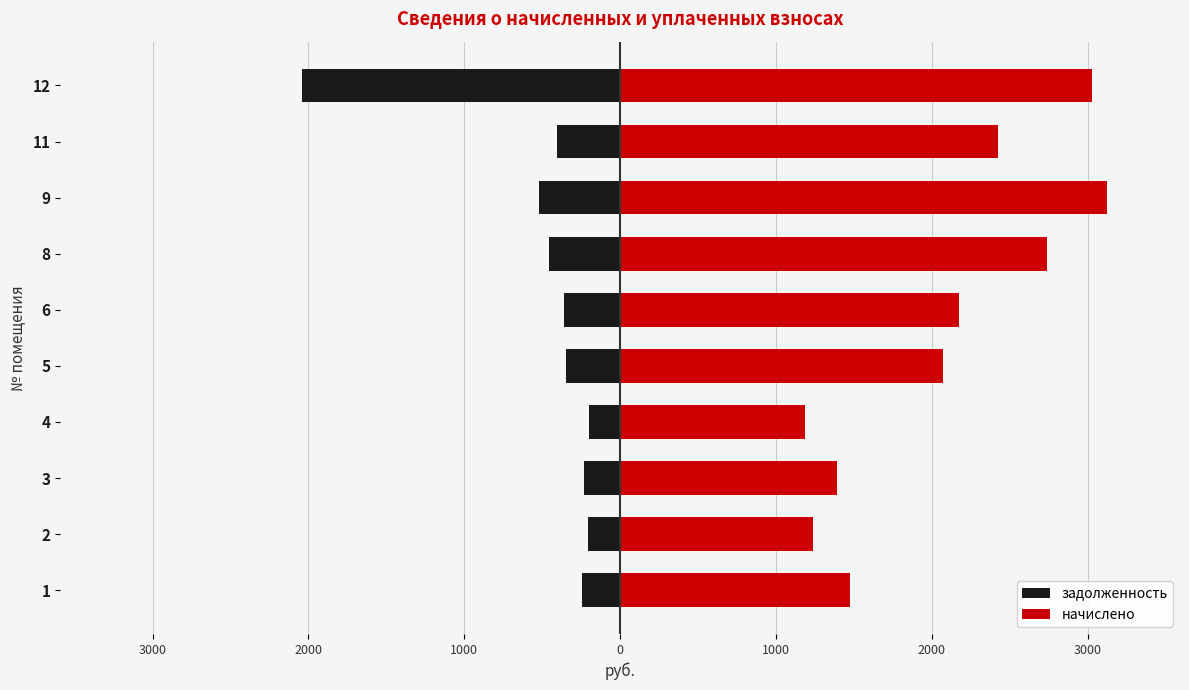

Which has a higher value, 2 or 3?

2